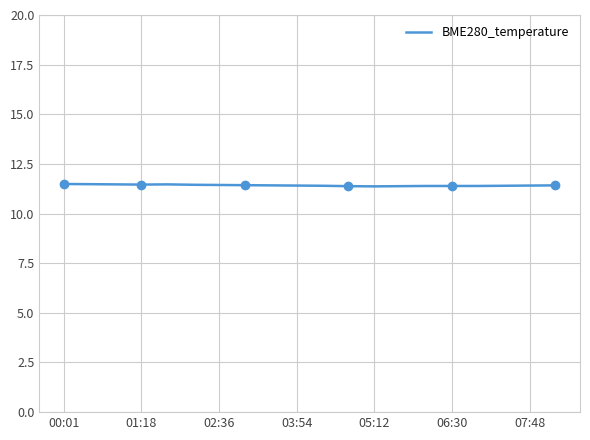

What is the maximum value shown in the chart?

11.5